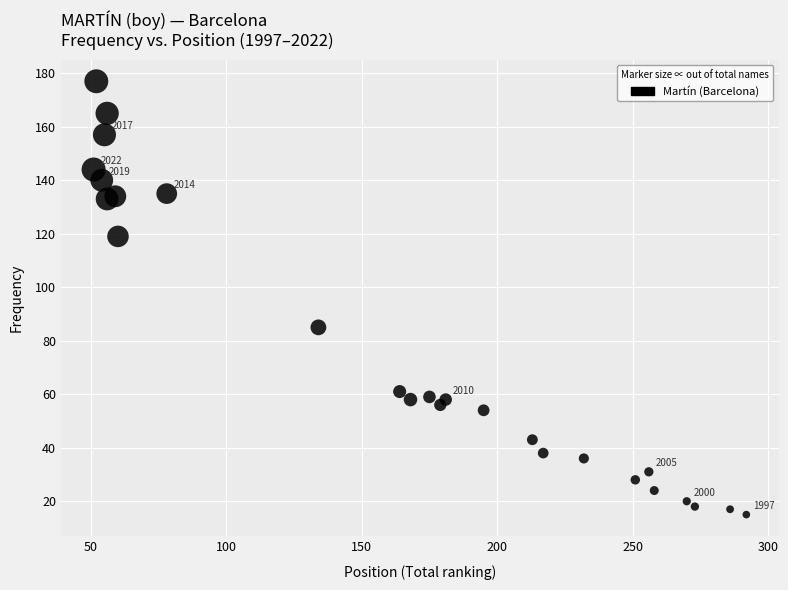

What is the range of X values (max minus min)?

241